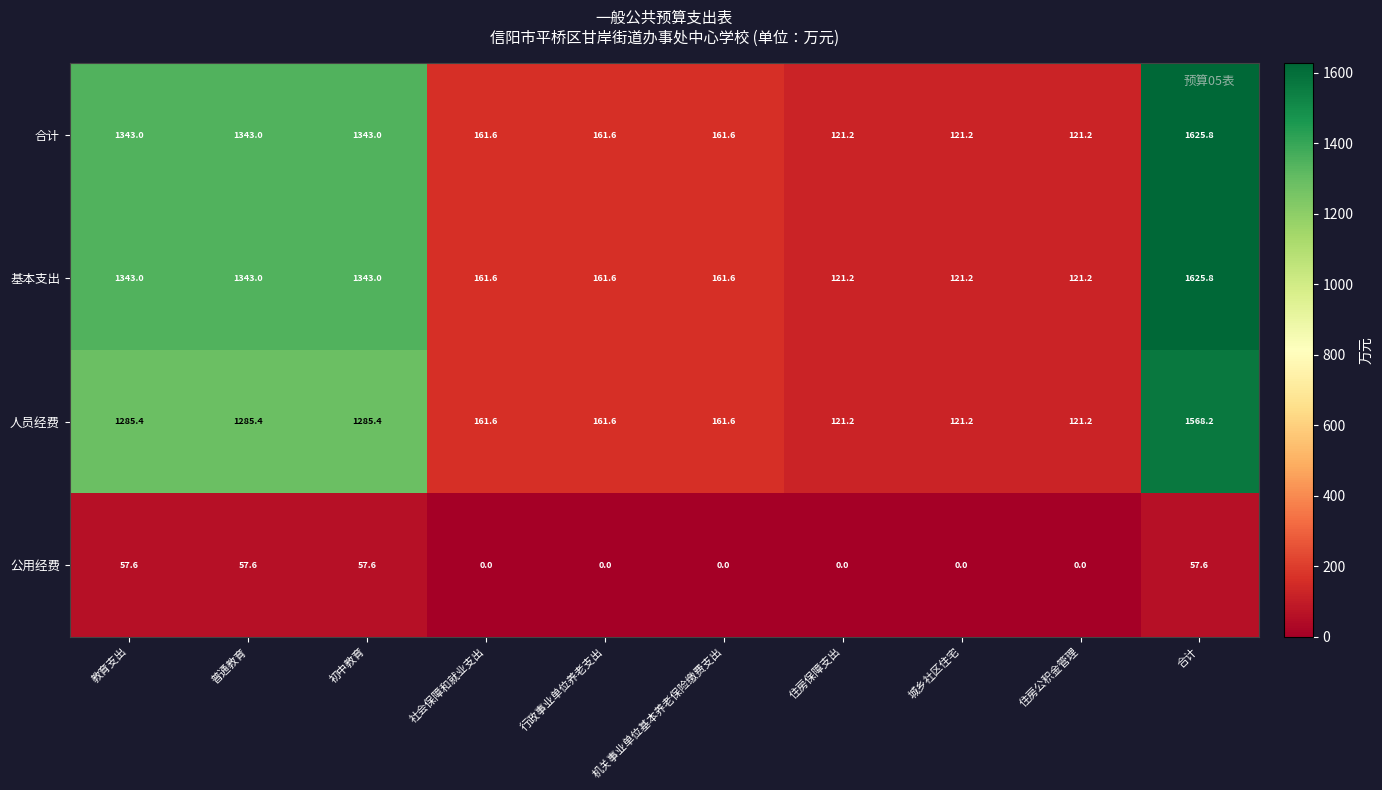

What is the minimum value for 合计?

121.2